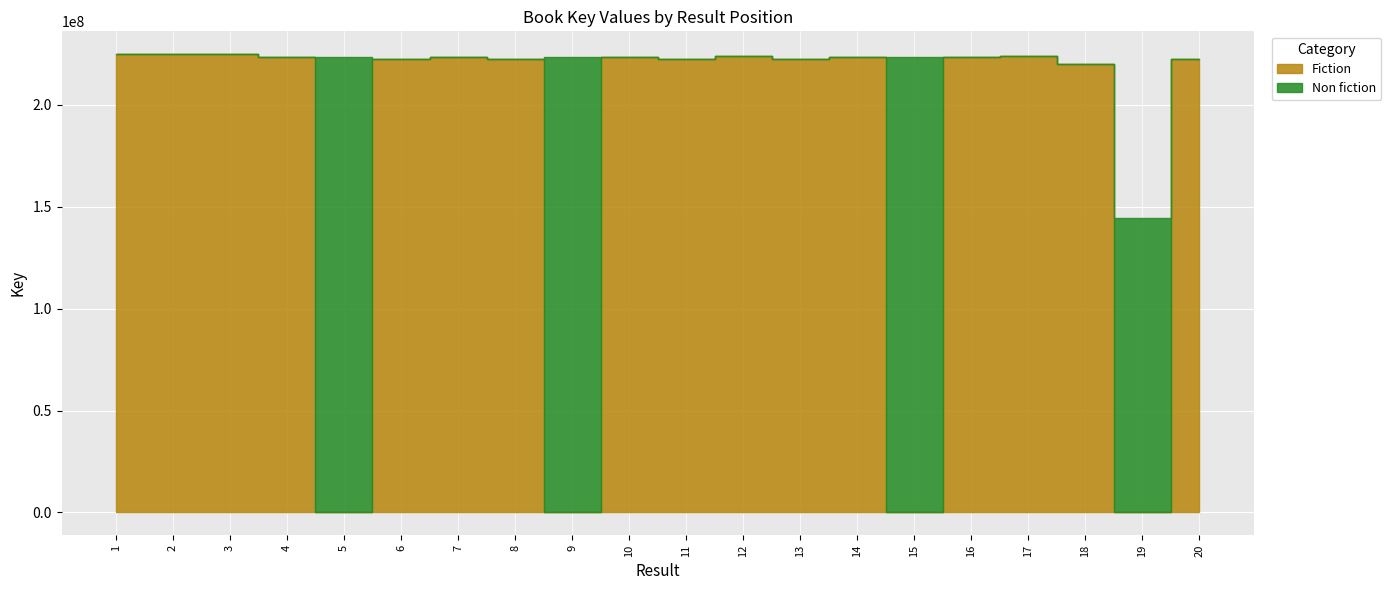

What is the difference between the Fiction values at 20 and 15?

222492869